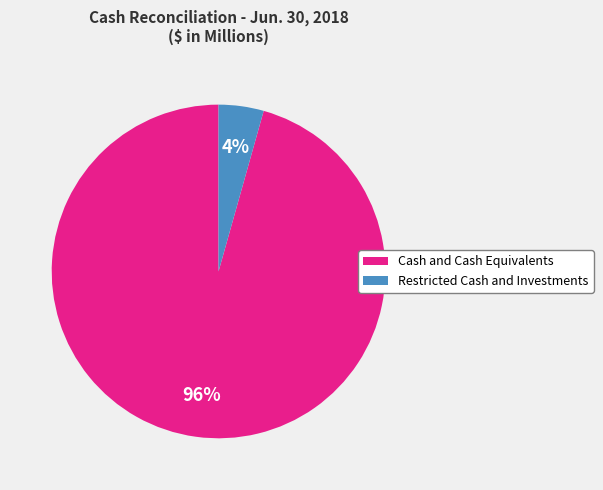

Do Cash and Cash Equivalents and Restricted Cash and Investments together represent more than half of the pie?

Yes